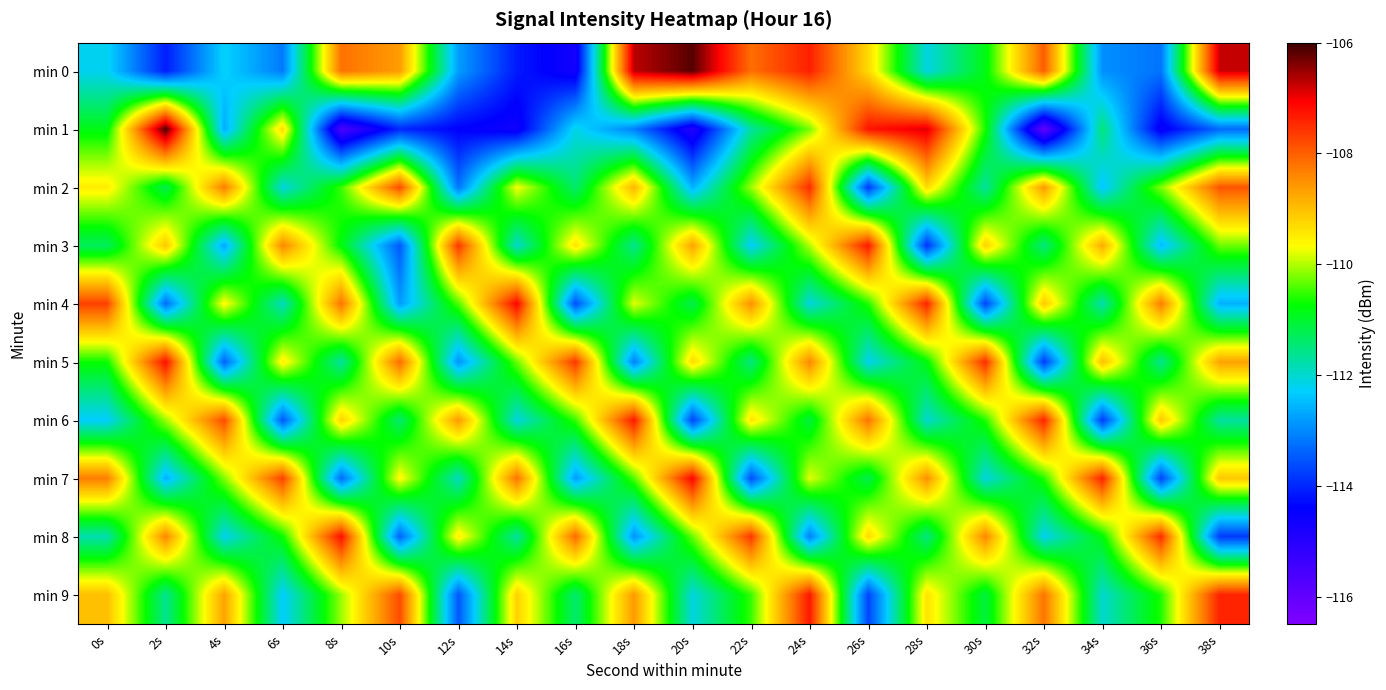

Reading right to left, extract all data points from this chart.

min 0: 38s=-106.8	36s=-113.2	34s=-112.9	32s=-108.0	30s=-110.9	28s=-112.1	26s=-109.3	24s=-107.4	22s=-108.2	20s=-106.2	18s=-106.7	16s=-114.7	14s=-114.1	12s=-112.8	10s=-108.6	8s=-108.2	6s=-113.1	4s=-112.2	2s=-114.1	0s=-112.2
min 1: 38s=-113.3	36s=-114.6	34s=-111.5	32s=-116.0	30s=-110.6	28s=-106.9	26s=-107.3	24s=-110.2	22s=-111.7	20s=-115.0	18s=-113.1	16s=-112.1	14s=-114.6	12s=-114.4	10s=-114.0	8s=-115.6	6s=-109.3	4s=-112.7	2s=-106.1	0s=-110.9
min 2: 38s=-107.9	36s=-110.2	34s=-112.4	32s=-108.6	30s=-111.7	28s=-109.3	26s=-113.8	24s=-107.5	22s=-110.1	20s=-112.6	18s=-108.9	16s=-111.4	14s=-109.7	12s=-113.2	10s=-107.8	8s=-110.5	6s=-112.1	4s=-108.3	2s=-111.2	0s=-109.5
min 3: 38s=-110.3	36s=-112.5	34s=-108.8	32s=-111.5	30s=-109.2	28s=-113.9	26s=-107.3	24s=-110.0	22s=-112.3	20s=-108.7	18s=-111.6	16s=-109.4	14s=-112.0	12s=-107.6	10s=-113.5	8s=-110.8	6s=-108.4	4s=-112.7	2s=-109.1	0s=-111.3
min 4: 38s=-112.6	36s=-108.3	34s=-111.8	32s=-109.1	30s=-113.7	28s=-107.4	26s=-110.6	24s=-112.1	22s=-108.5	20s=-111.2	18s=-109.8	16s=-113.6	14s=-107.1	12s=-110.4	10s=-112.8	8s=-108.2	6s=-111.9	4s=-109.6	2s=-113.3	0s=-107.7
min 5: 38s=-108.7	36s=-111.6	34s=-109.0	32s=-113.8	30s=-107.5	28s=-110.8	26s=-112.2	24s=-108.4	22s=-111.5	20s=-109.3	18s=-113.1	16s=-107.6	14s=-110.3	12s=-112.9	10s=-108.1	8s=-111.7	6s=-109.5	4s=-113.4	2s=-107.2	0s=-110.7
min 6: 38s=-111.7	36s=-109.1	34s=-113.8	32s=-107.4	30s=-110.6	28s=-112.0	26s=-108.2	24s=-111.1	22s=-109.4	20s=-113.7	18s=-107.3	16s=-110.5	14s=-112.1	12s=-108.6	10s=-111.4	8s=-109.2	6s=-113.5	4s=-107.8	2s=-110.1	0s=-112.3
min 7: 38s=-109.1	36s=-113.7	34s=-107.4	32s=-110.6	30s=-112.1	28s=-108.5	26s=-111.2	24s=-109.8	22s=-113.6	20s=-107.1	18s=-110.4	16s=-112.8	14s=-108.2	12s=-111.9	10s=-109.6	8s=-113.3	6s=-107.7	4s=-110.2	2s=-112.6	0s=-108.3
min 8: 38s=-113.8	36s=-107.5	34s=-110.8	32s=-112.2	30s=-108.4	28s=-111.5	26s=-109.3	24s=-113.1	22s=-107.6	20s=-110.3	18s=-112.9	16s=-108.1	14s=-111.7	12s=-109.5	10s=-113.4	8s=-107.2	6s=-110.7	4s=-112.2	2s=-108.4	0s=-111.8
min 9: 38s=-107.4	36s=-110.6	34s=-112.0	32s=-108.2	30s=-111.1	28s=-109.4	26s=-113.7	24s=-107.3	22s=-110.5	20s=-112.1	18s=-108.6	16s=-111.4	14s=-109.2	12s=-113.5	10s=-107.8	8s=-110.1	6s=-112.3	4s=-108.7	2s=-111.6	0s=-109.0